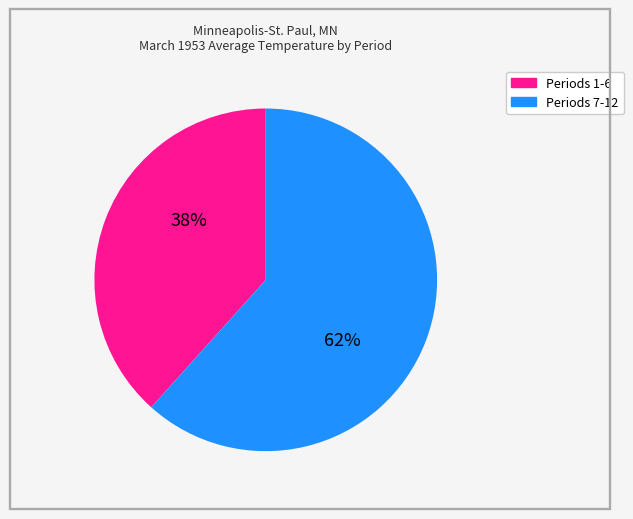

To the nearest percent, what is the average slice percentage?

50%